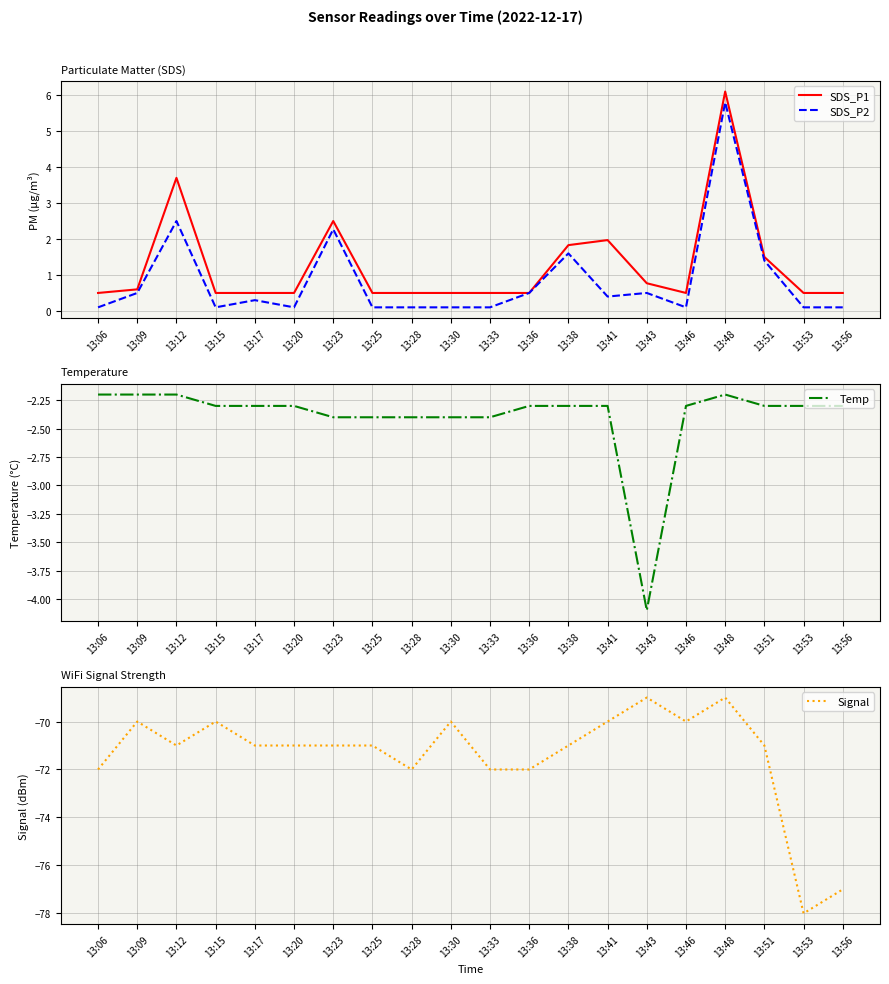

What is the sum of the Signal values at 13:17 and 13:33?

-143